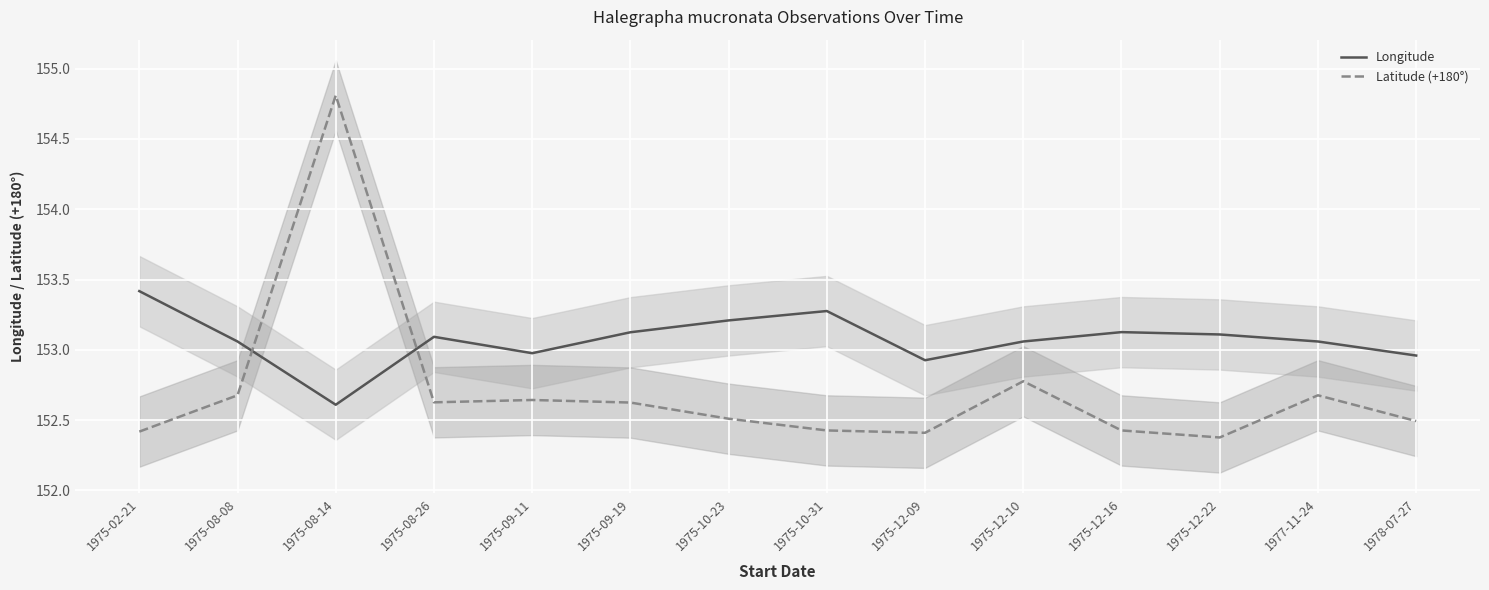

At which label is Longitude closest to 153?

1975-09-11